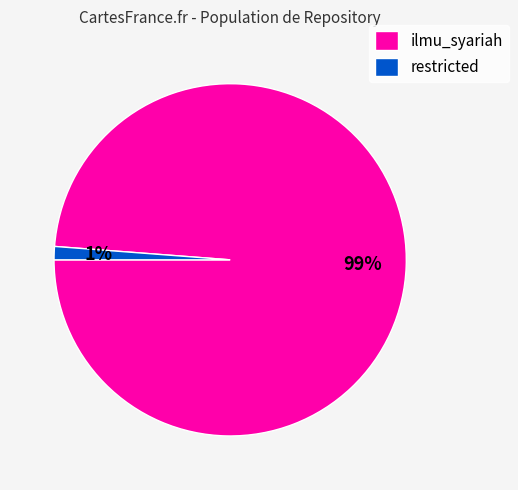

Which slice represents more than half of the pie?

ilmu_syariah